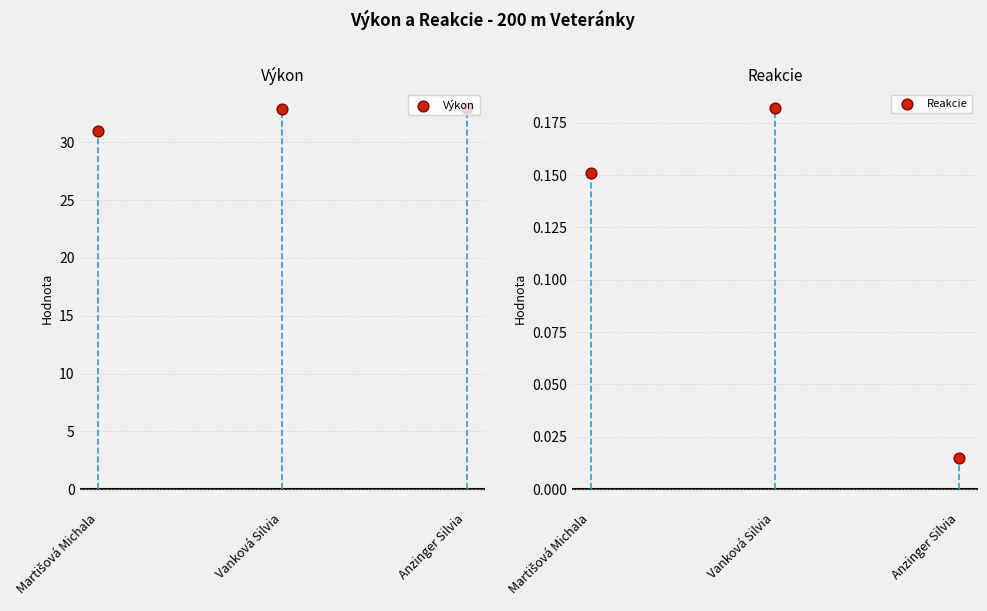

Which series reaches the minimum Y coordinate?

Reakcie